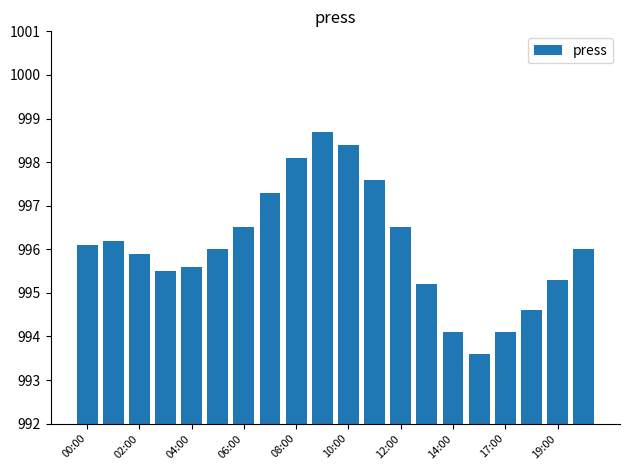

What is the value of the 12th bar from the left?

997.6